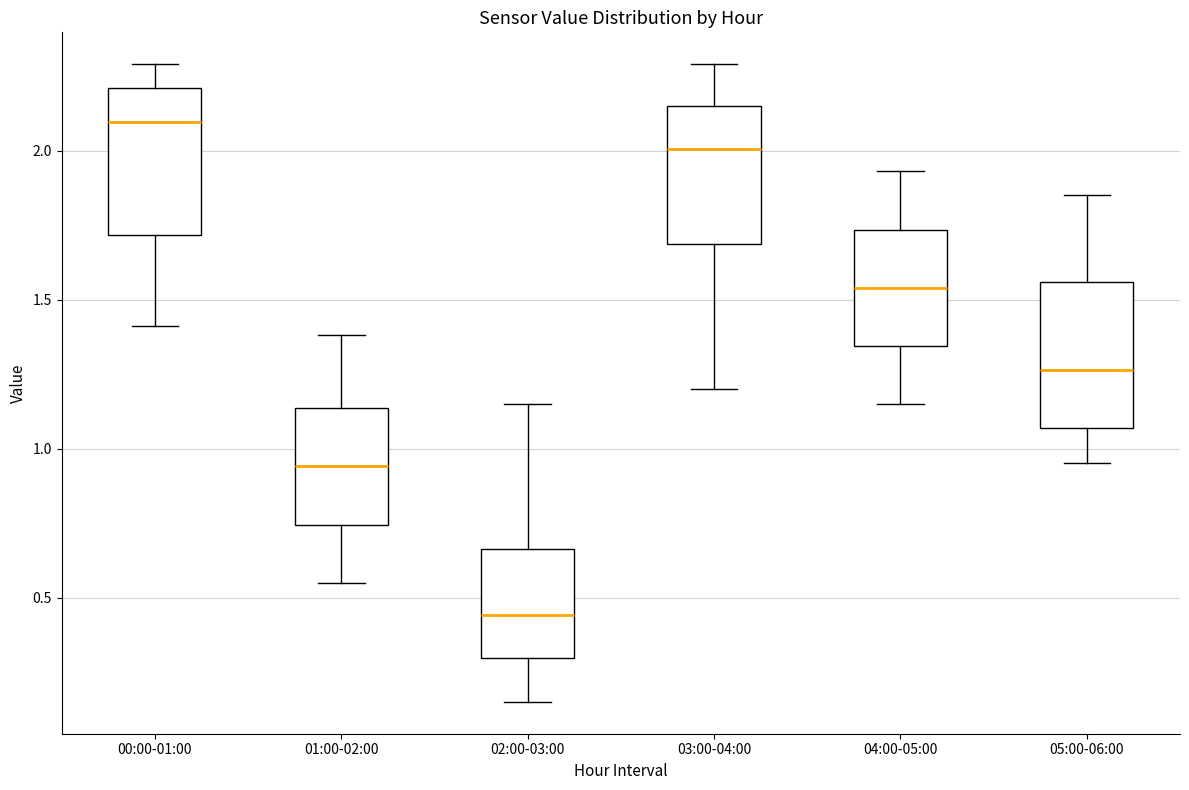

Which box's median line is the lowest?

02:00-03:00